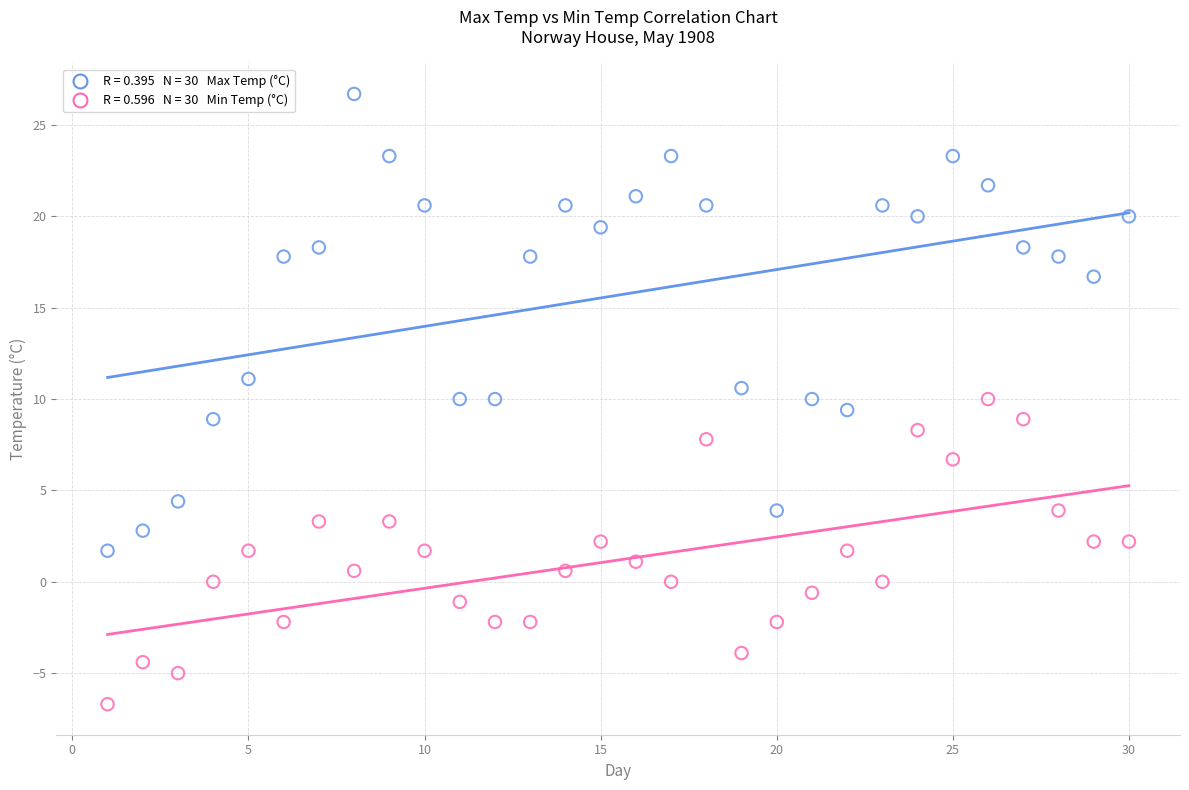

Across all data points, what is the range of Y values (max minus min)?

33.4